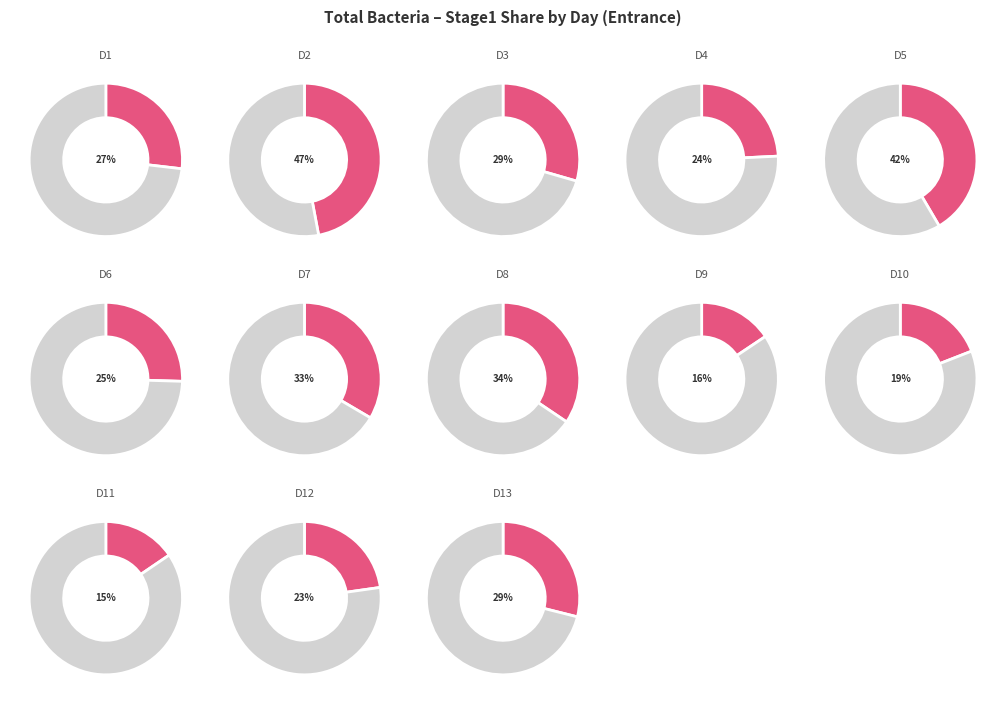

Which series has the widest spread of values?

Stage1